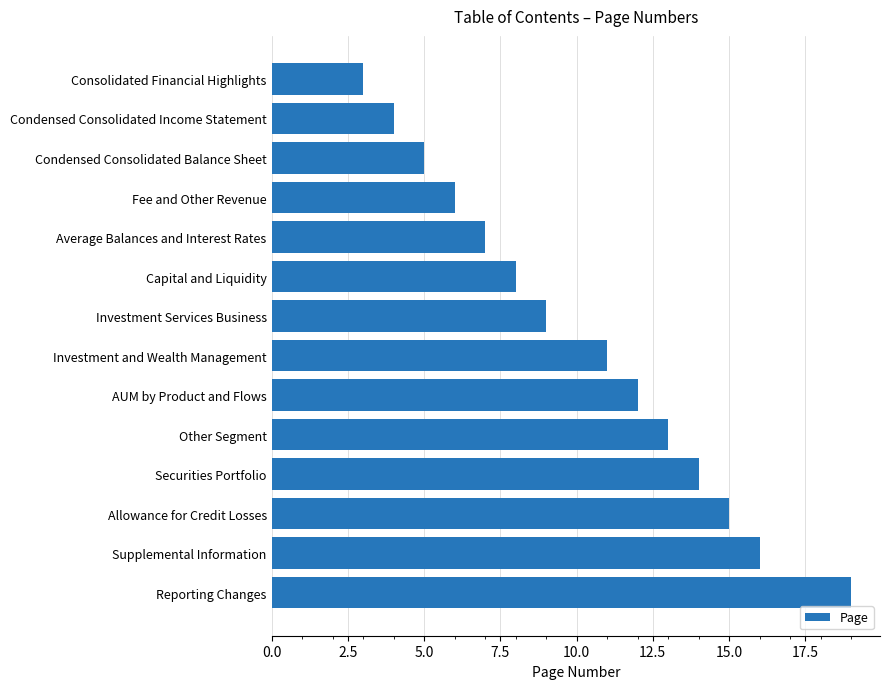

What is the sum of all values?

142